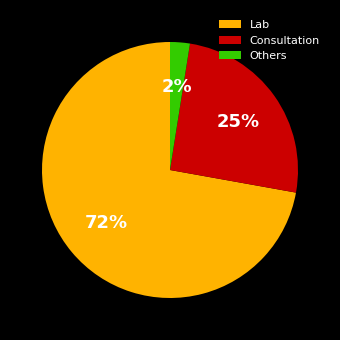

The Lab slice represents 72% of the pie. True or false?

True